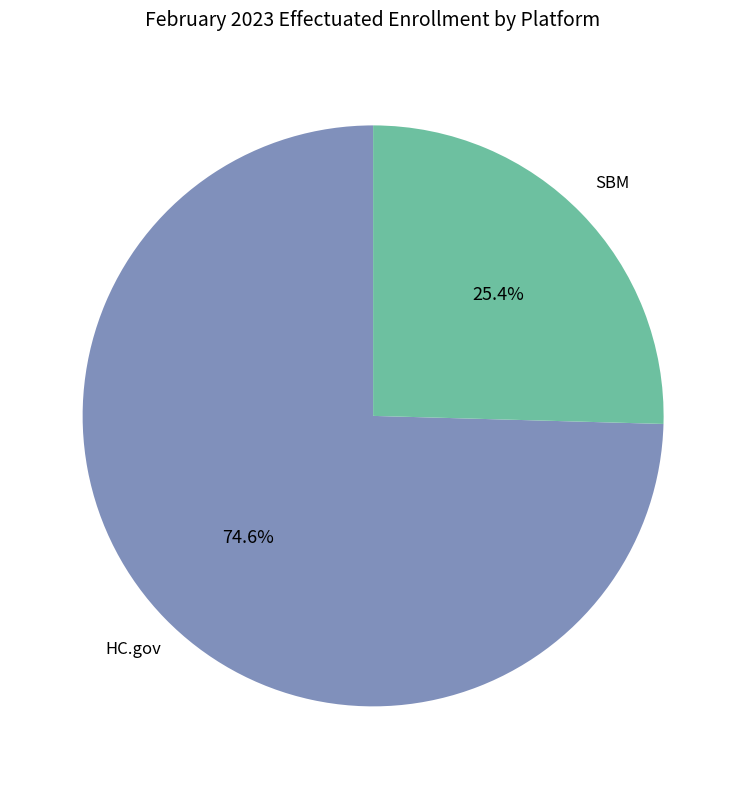

Is there a majority slice in this chart?

Yes